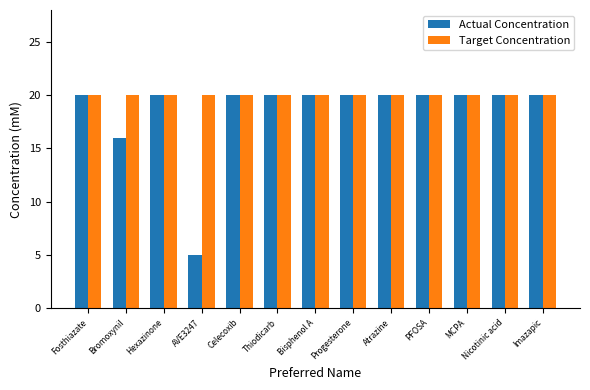

The Actual Concentration series shows 13 at Thiodicarb. True or false?

False